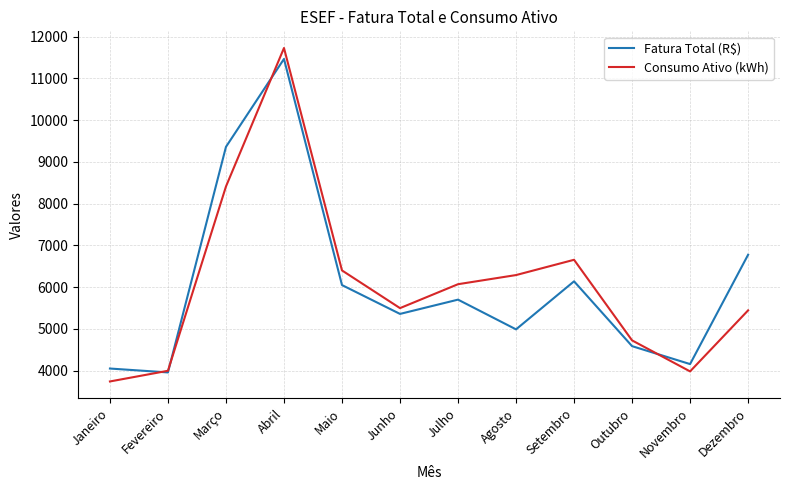

What is the greatest value displayed?

11728.0